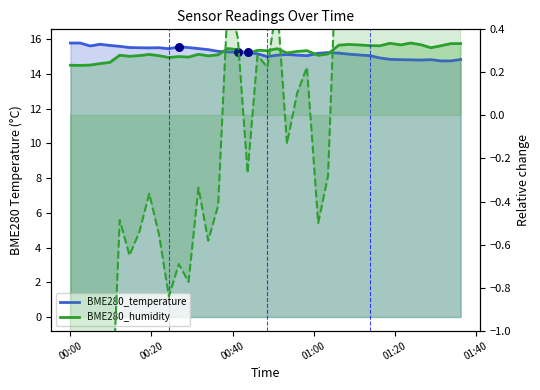

Which series has the largest Y range (max minus min)?

BME280_humidity